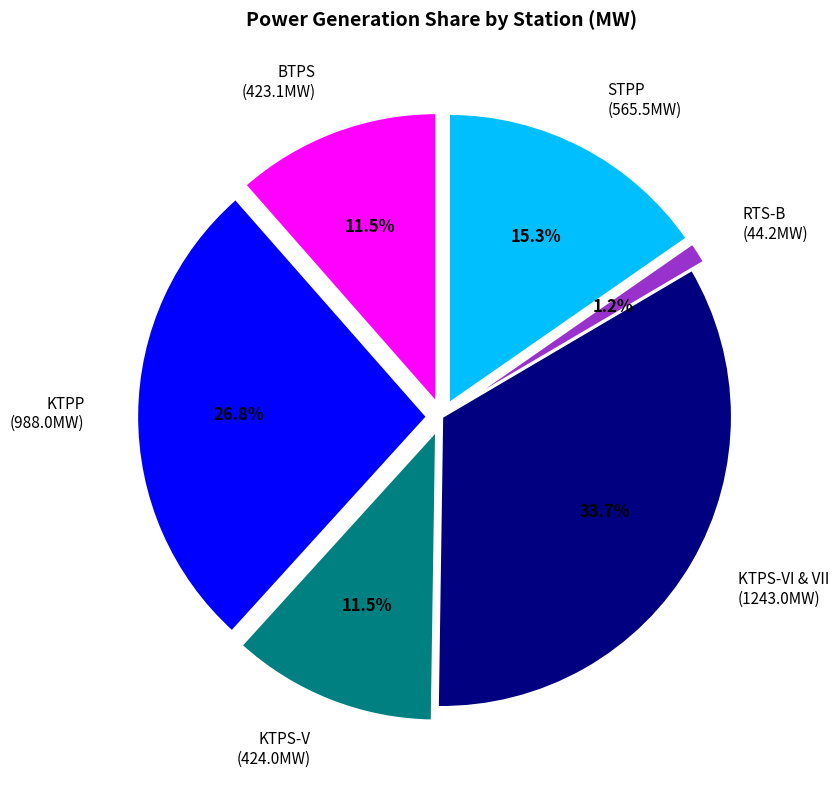

What is the largest slice in the pie chart?

KTPS-VI & VII